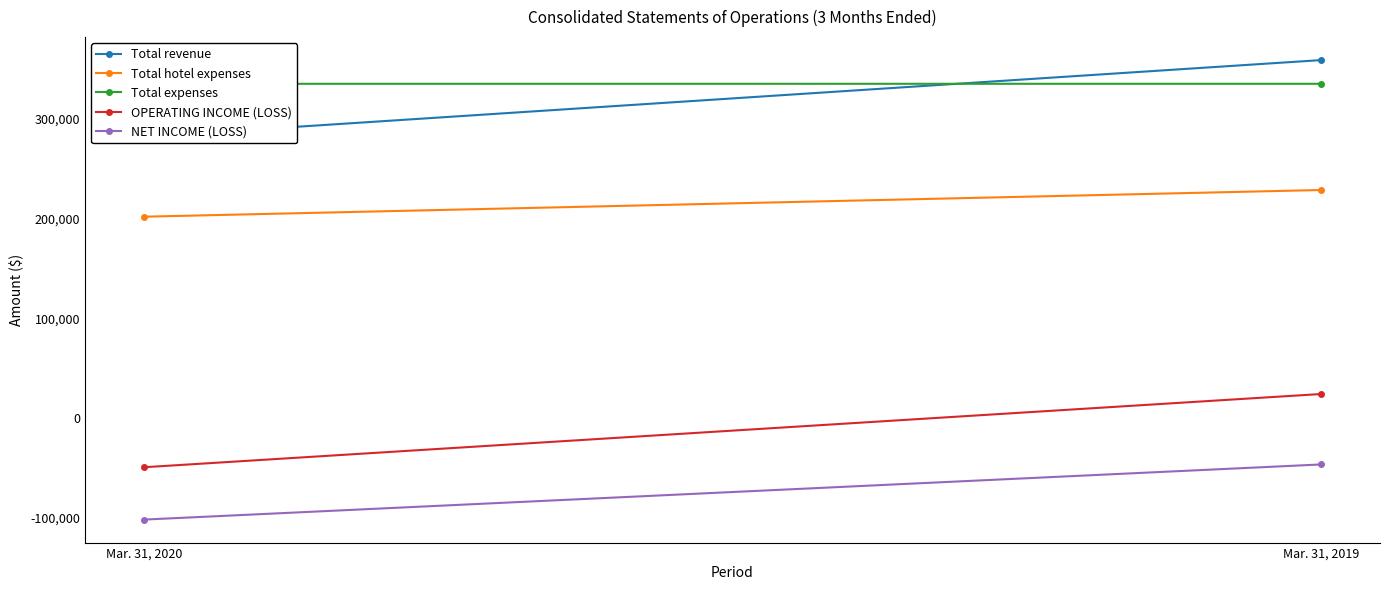

What is the average value of the Total hotel expenses series?

215098